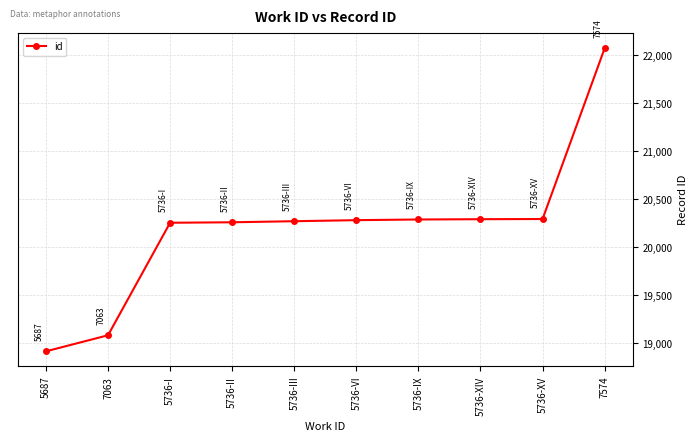

True or false: the data shows 18918 at 5687.

True